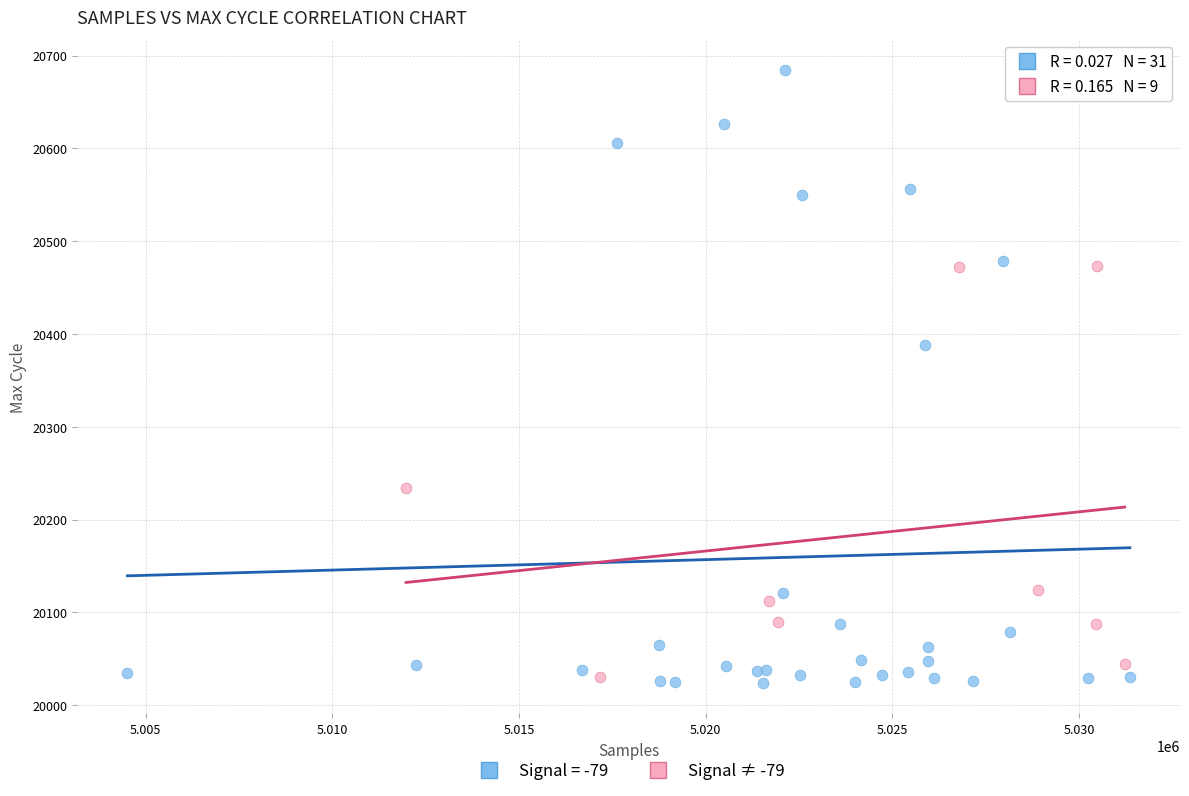

Which series contains the highest Y value?

Signal = -79